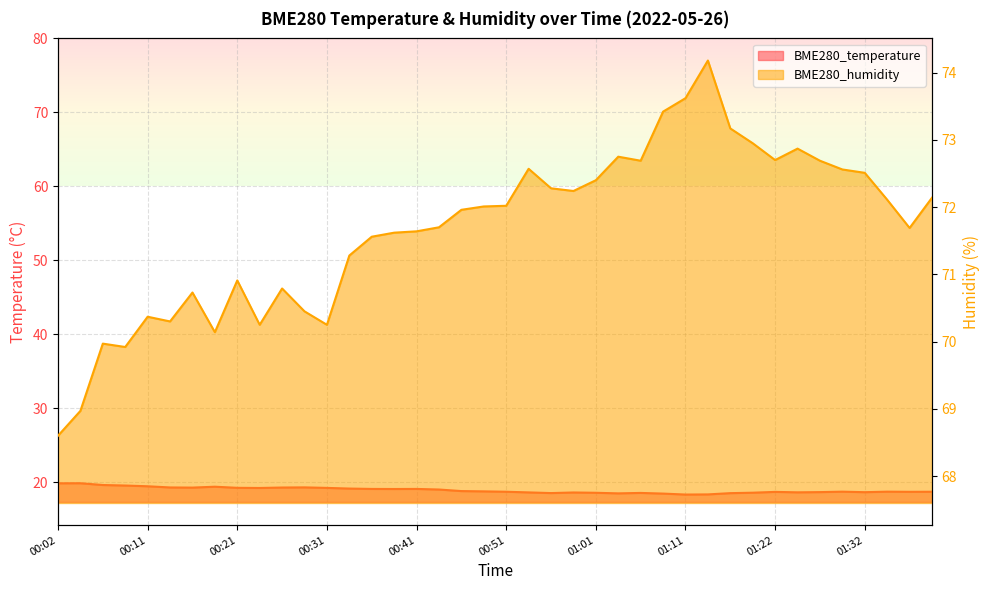

What is the label of the 33rd point from the left?

01:22